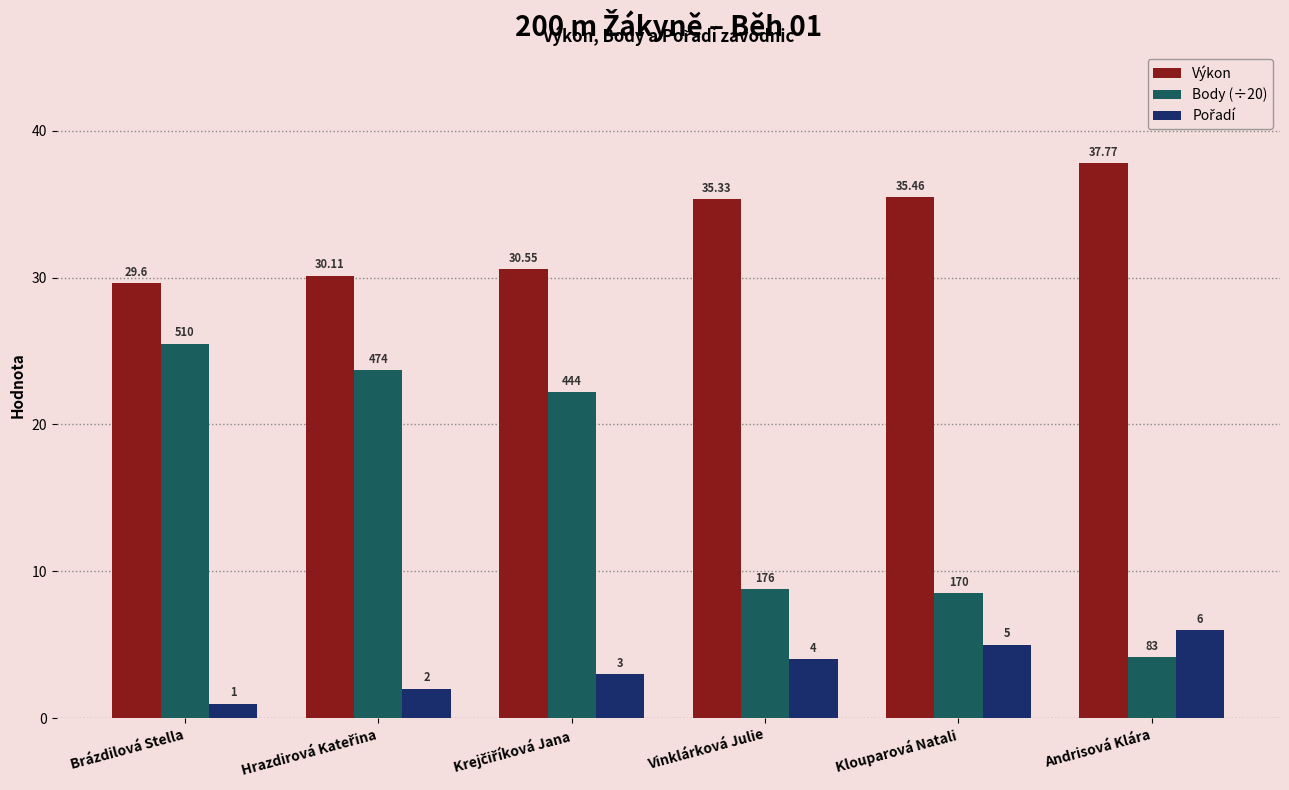

What is the difference between the highest and lowest values at Andrisová Klára?

33.6